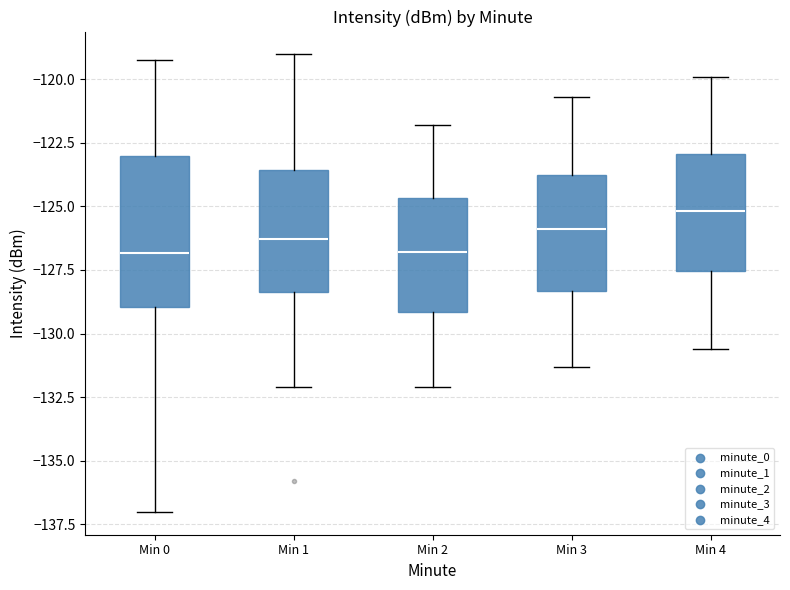

Reading left to right, read every box against the y-axis: the position of its median line, the range the box covers, and the ends of its whiskers. The values are not printed on the chart, so give them approximately, as read against the axis.

Min 0: median -127.0, box -129.0 to -123.0, whiskers -137.0 to -119.0
Min 1: median -126.5, box -128.5 to -123.5, whiskers -132.0 to -119.0
Min 2: median -127.0, box -129.0 to -124.5, whiskers -132.0 to -122.0
Min 3: median -126.0, box -128.5 to -123.5, whiskers -131.5 to -120.5
Min 4: median -125.0, box -127.5 to -123.0, whiskers -130.5 to -120.0